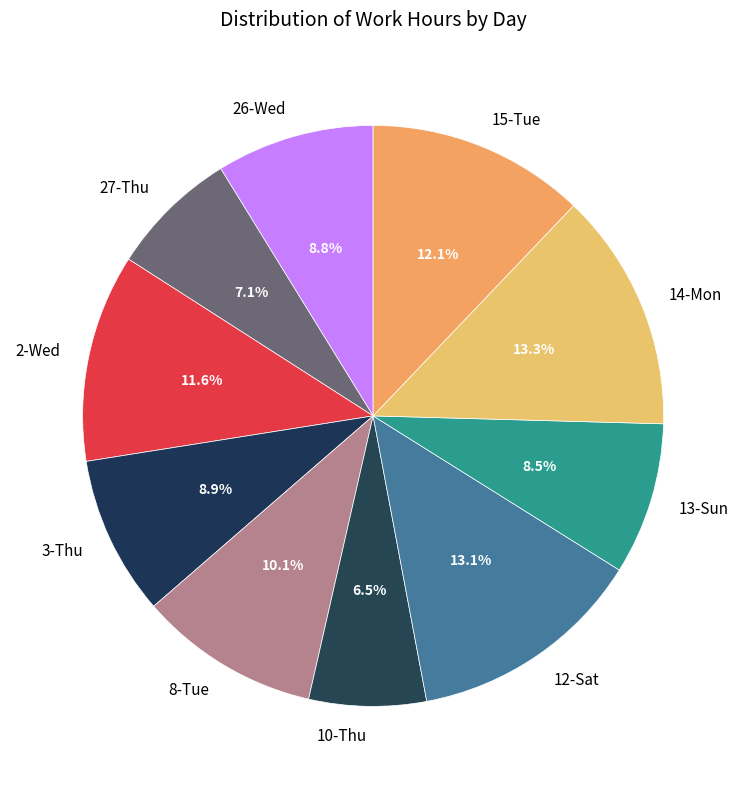

What portion of the pie excludes 15-Tue?

87.9%